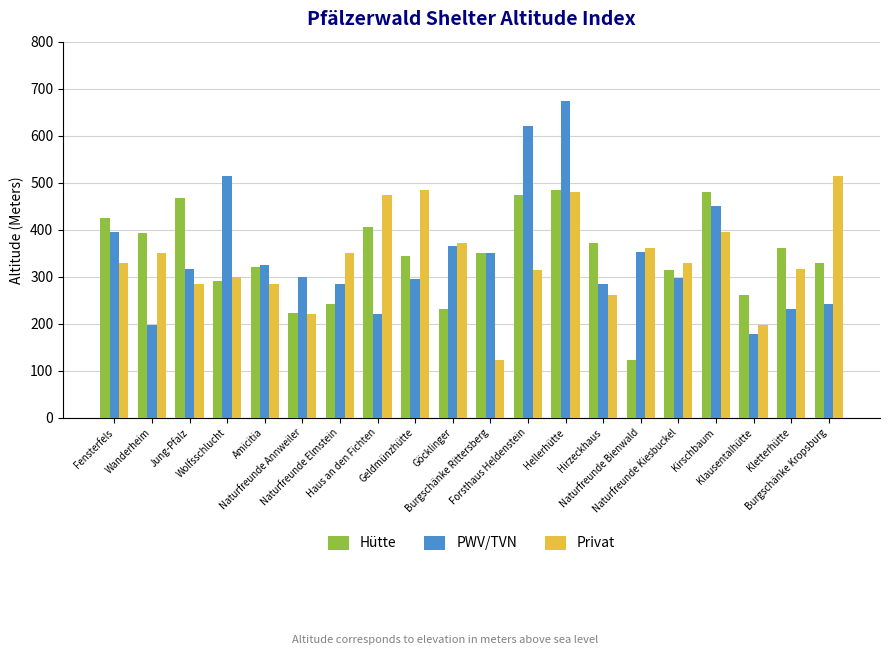

What is the label of the 12th bar from the left?

Forsthaus Heldenstein